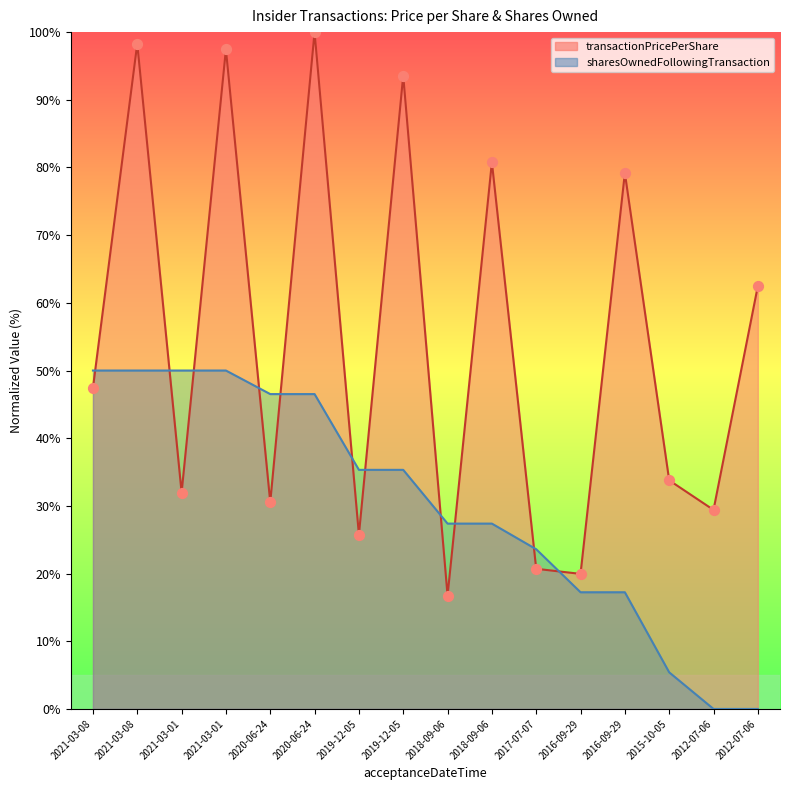

Which series has the largest total across all categories?

transactionPricePerShare